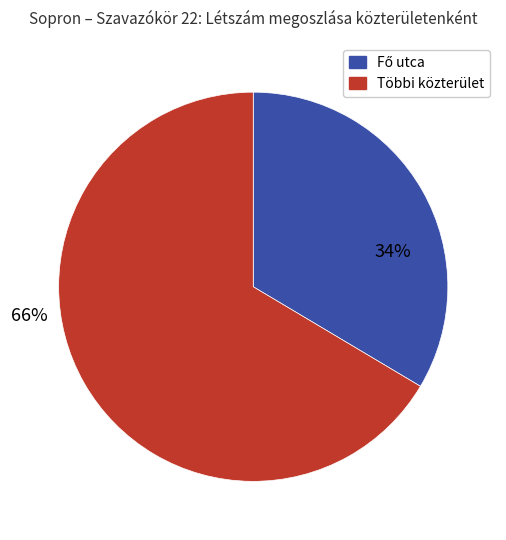

Is Többi közterület the majority of the pie?

Yes